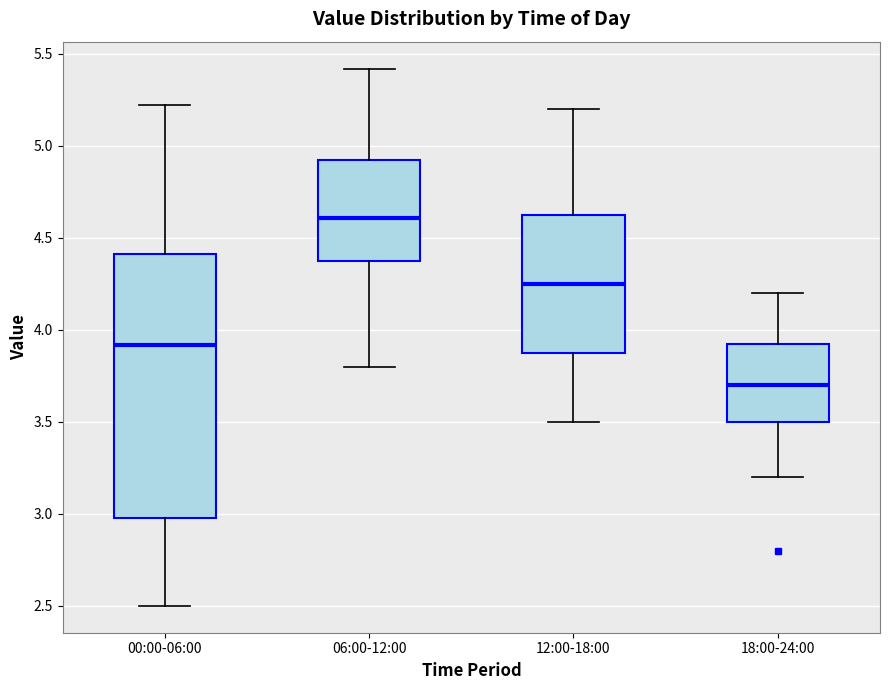

Reading left to right, transcribe this box plot: for each box, give where its median line is, the range the box spans, and where its two whiskers end, as read against the y-axis. The values are not printed on the chart, so give them approximately, as read against the axis.

00:00-06:00: median 3.90, box 3.00 to 4.40, whiskers 2.50 to 5.20
06:00-12:00: median 4.60, box 4.40 to 4.95, whiskers 3.80 to 5.40
12:00-18:00: median 4.25, box 3.90 to 4.65, whiskers 3.50 to 5.20
18:00-24:00: median 3.70, box 3.50 to 3.95, whiskers 3.20 to 4.20